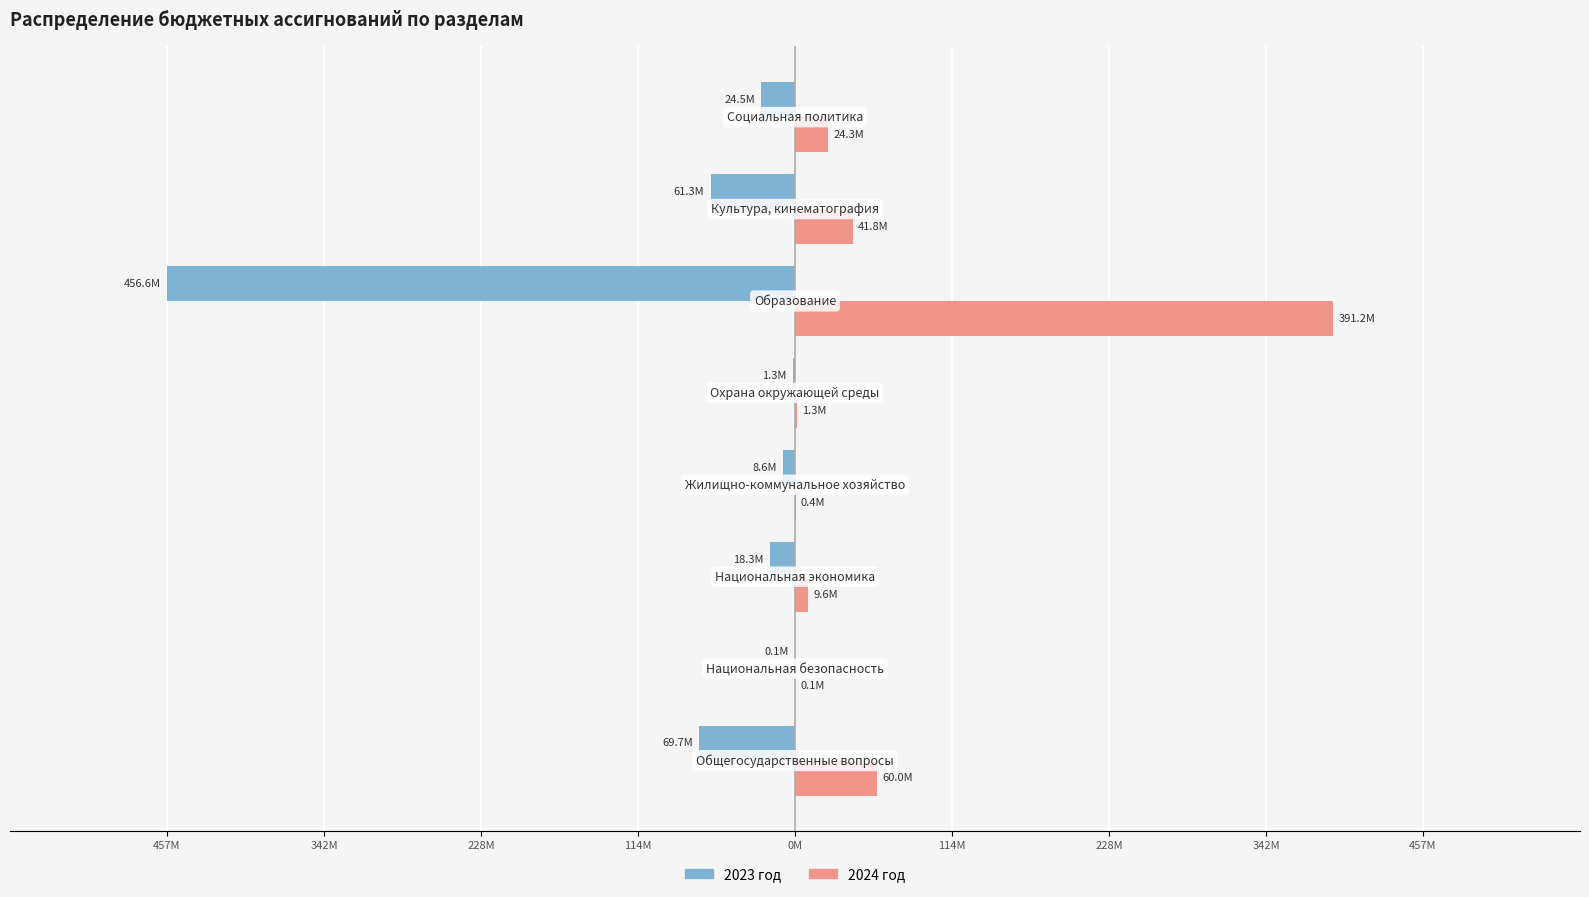

What is the difference between the maximum and minimum values in the 2023 год series?

456521756.2